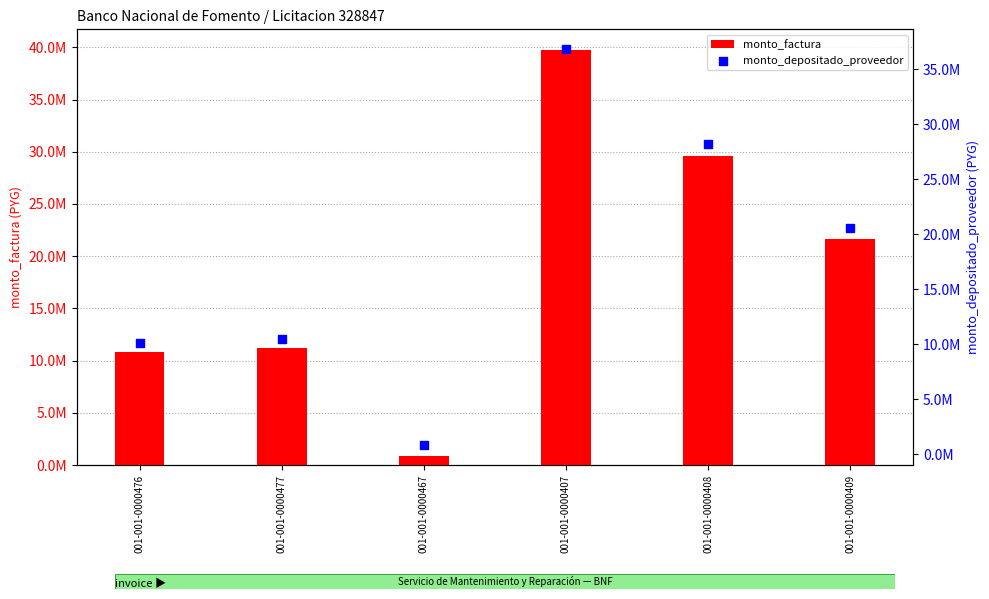

What are all the series names shown in the legend?

monto_factura, monto_depositado_proveedor